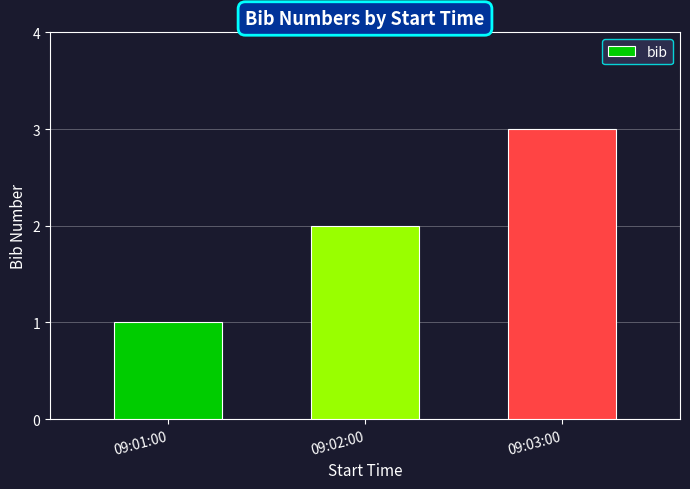

What is the sum of all values?

6